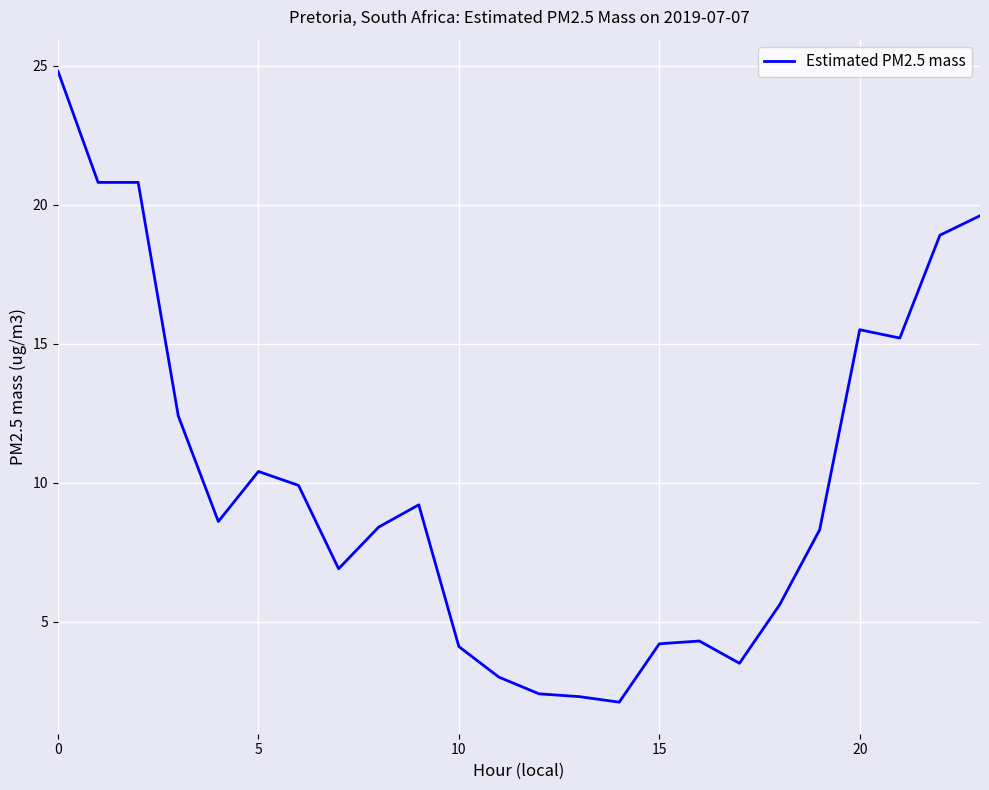

Reading left to right, transcribe all the data shown in this chart.

24.8	20.8	20.8	12.4	8.6	10.4	9.9	6.9	8.4	9.2	4.1	3.0	2.4	2.3	2.1	4.2	4.3	3.5	5.6	8.3	15.5	15.2	18.9	19.6